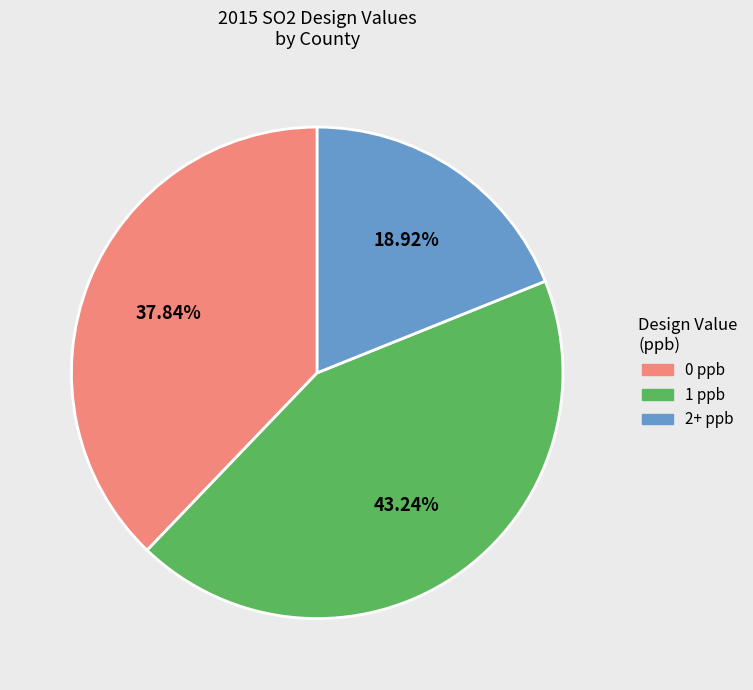

Rank the categories by value from highest to lowest.

1 ppb, 0 ppb, 2+ ppb